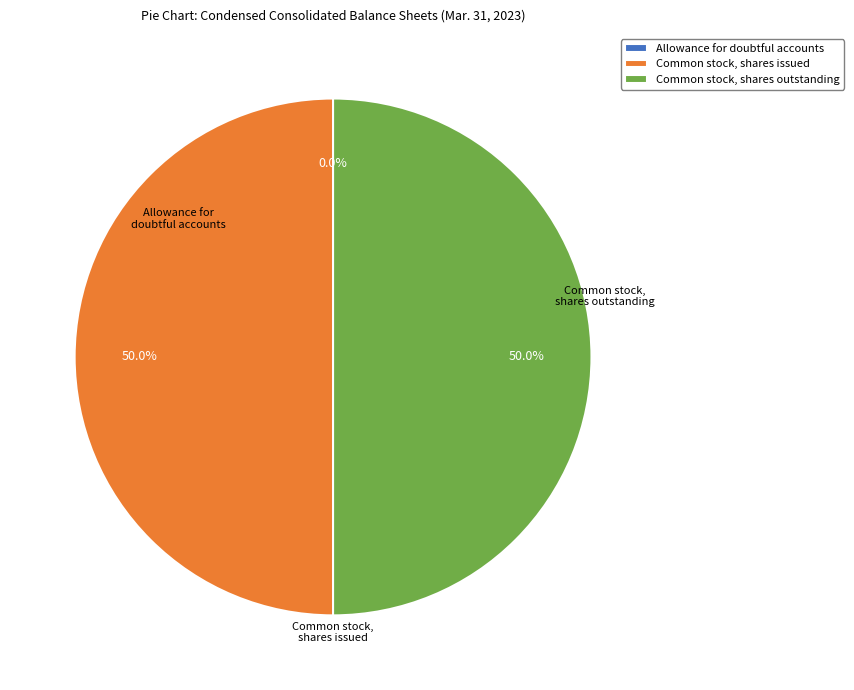

Is the sum of Common stock, shares issued and Common stock, shares outstanding greater than half?

Yes